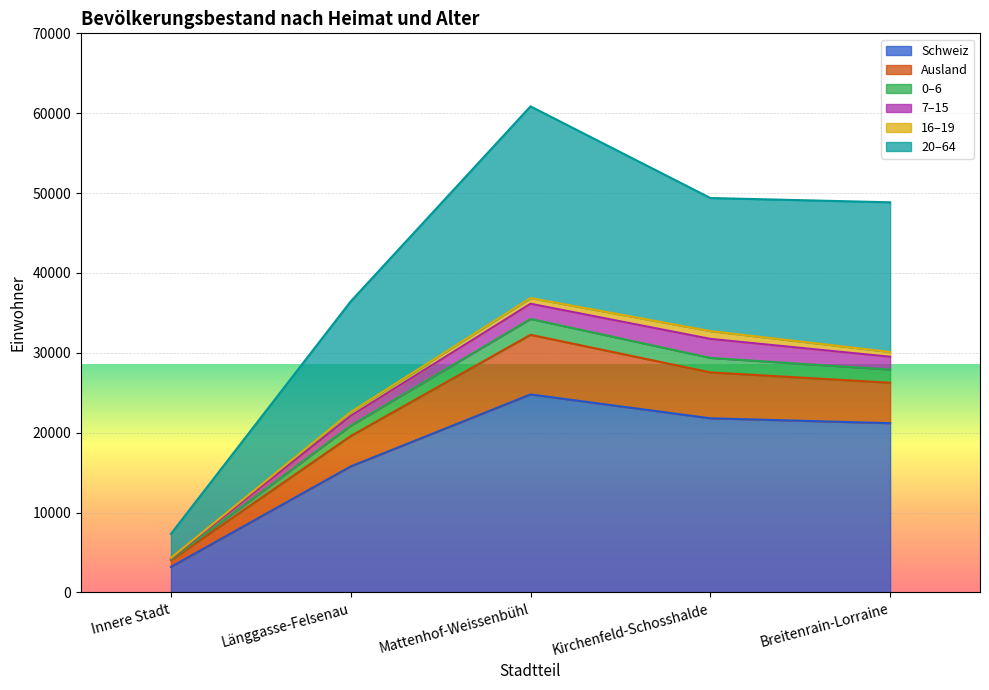

At which category is the sum across all series the highest?

Mattenhof-Weissenbühl